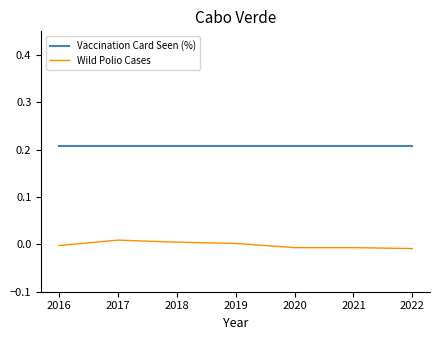

Is the value of Vaccination Card Seen (%) at 2018 greater than the value of Wild Polio Cases at 2016?

Yes